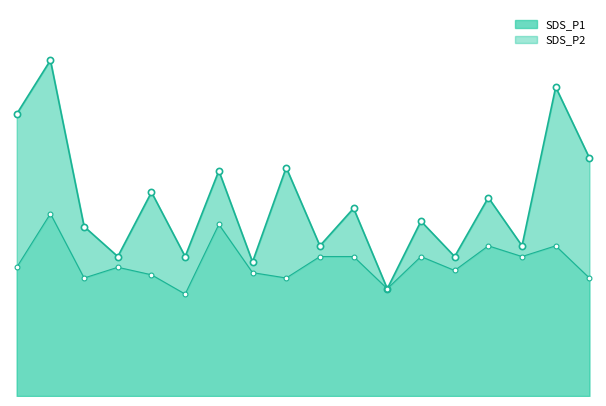

What is the total value across all series at 03:21?

5.3